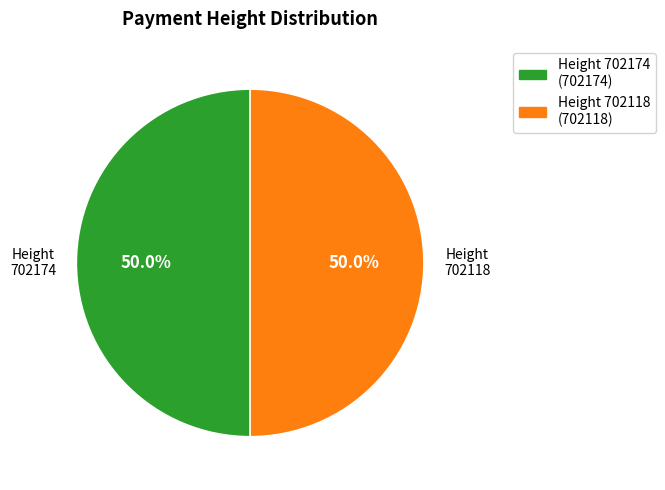

Combined, what portion of the pie is Height 702118 (702118) and Height 702174 (702174)?

100.0%